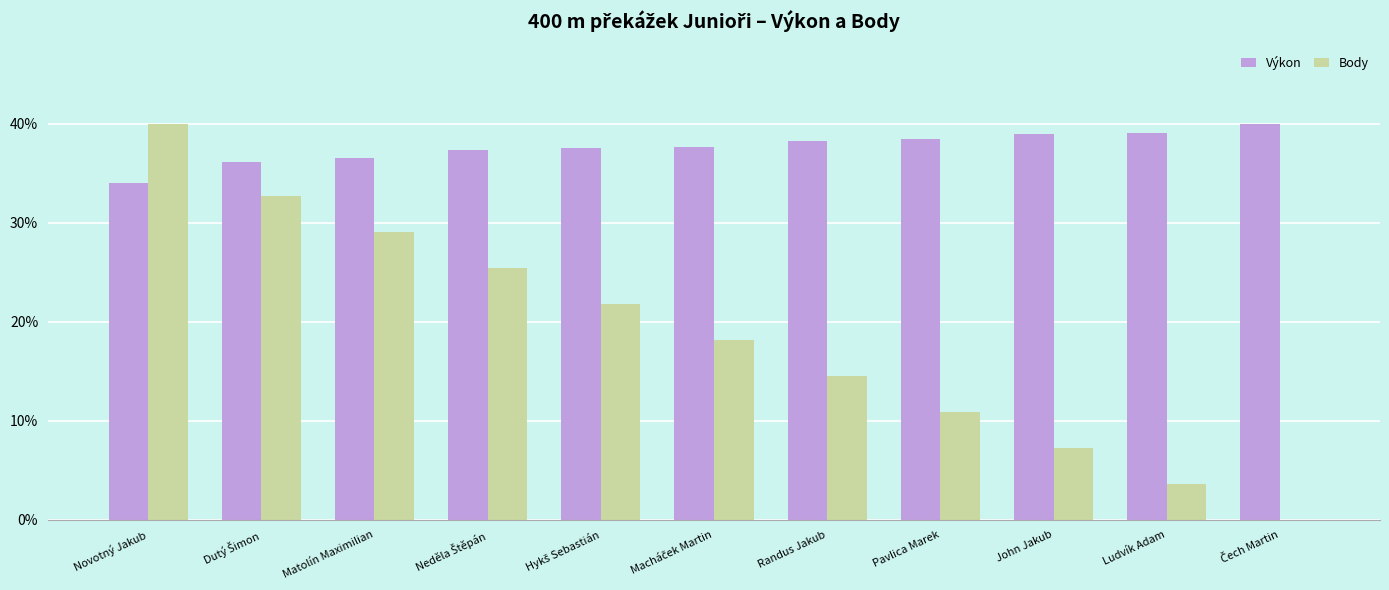

What are all the series names shown in the legend?

Výkon, Body